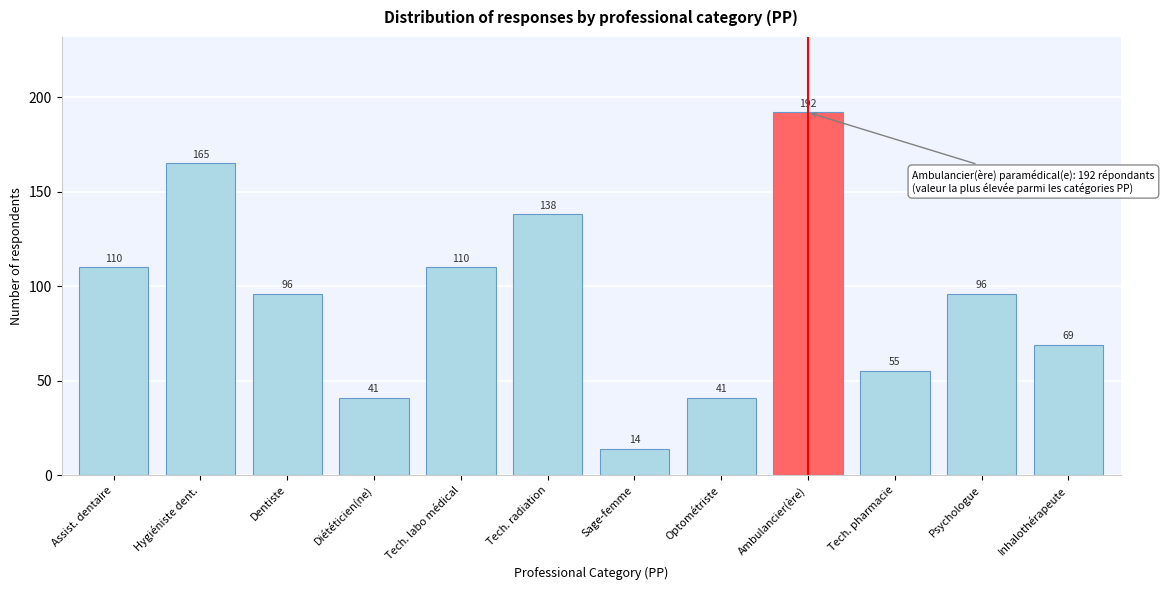

Reading right to left, extract all data points from this chart.

Inhalothérapeute=69	Psychologue=96	Tech. pharmacie=55	Ambulancier(ère)=192	Optométriste=41	Sage-femme=14	Tech. radiation=138	Tech. labo médical=110	Diététicien(ne)=41	Dentiste=96	Hygiéniste dent.=165	Assist. dentaire=110